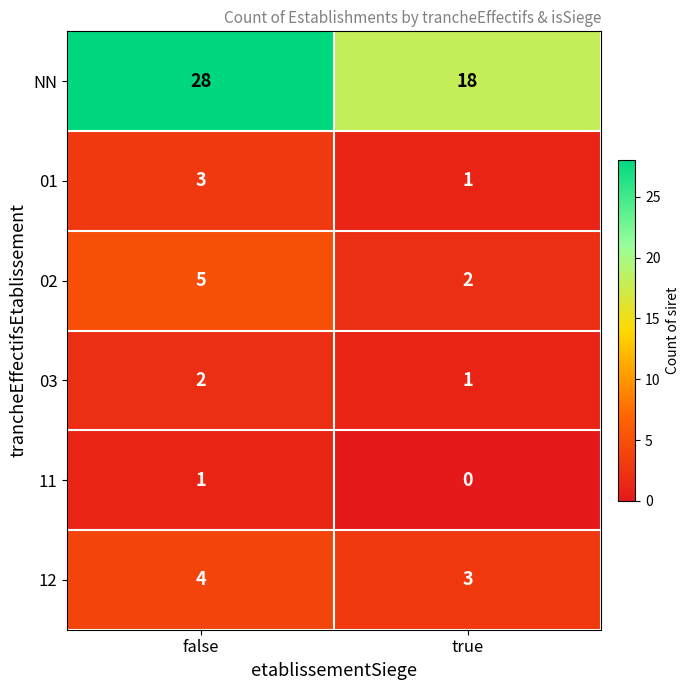

Reading left to right, transcribe all the data shown in this chart.

NN: 28	18
01: 3	1
02: 5	2
03: 2	1
11: 1	0
12: 4	3